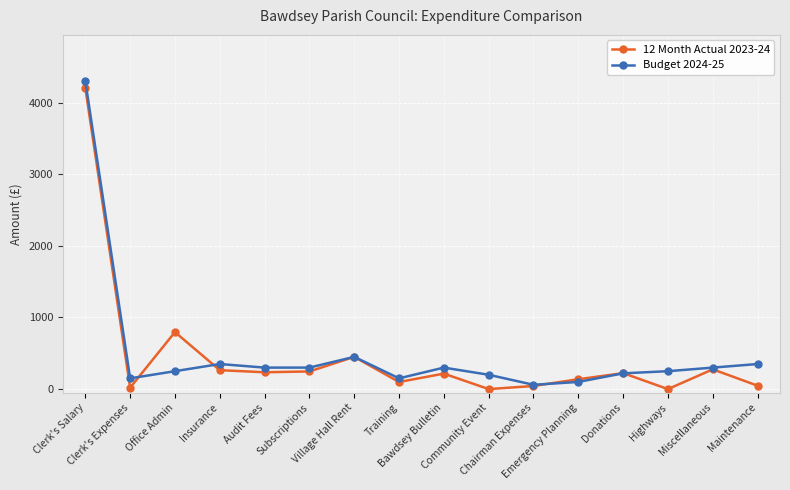

What is the sum of the Budget 2024-25 values at Highways and Community Event?

450.0